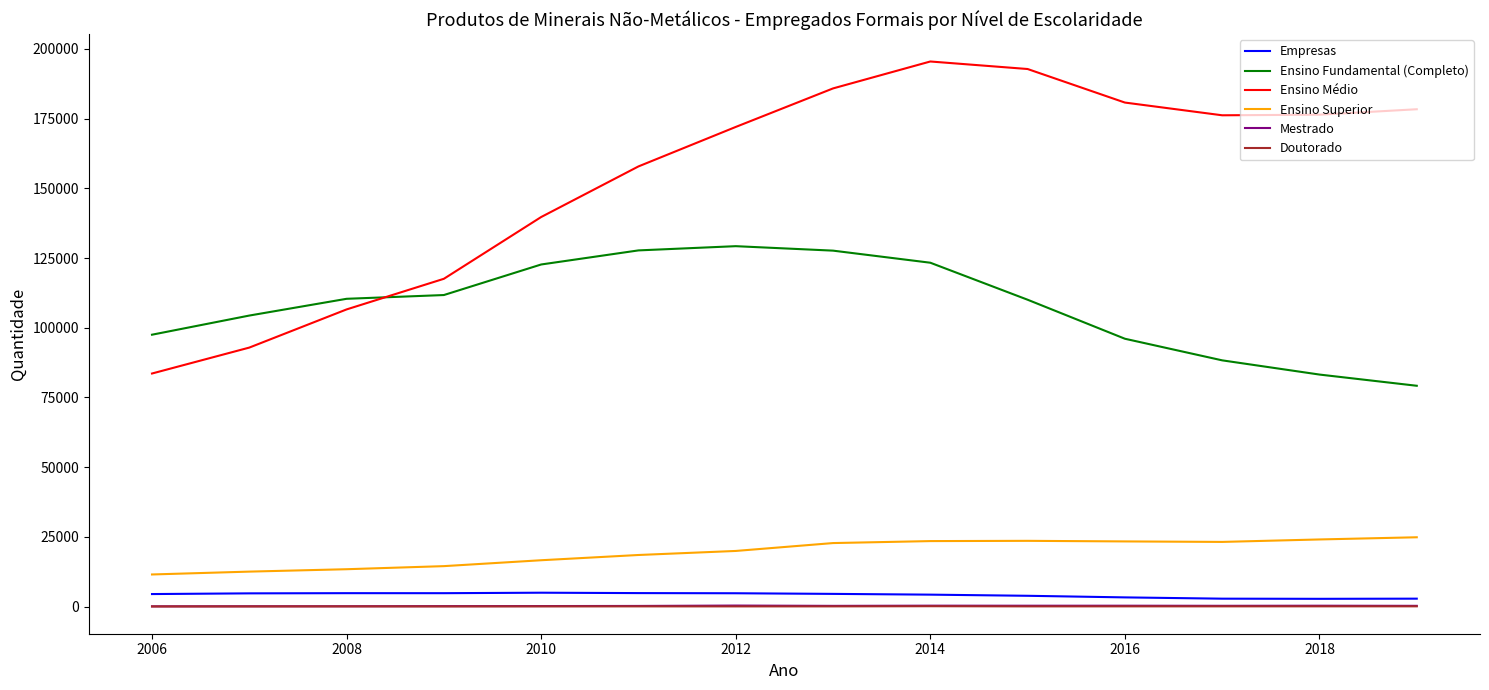

What is the difference between the maximum and minimum values in the Mestrado series?

277